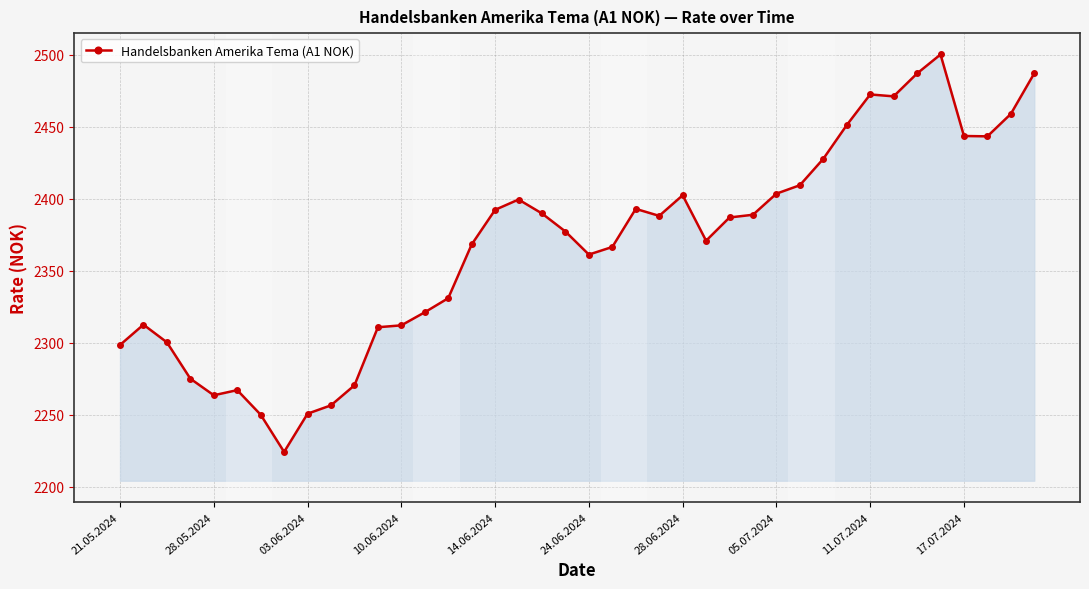

What is the sum of all values?

94683.5